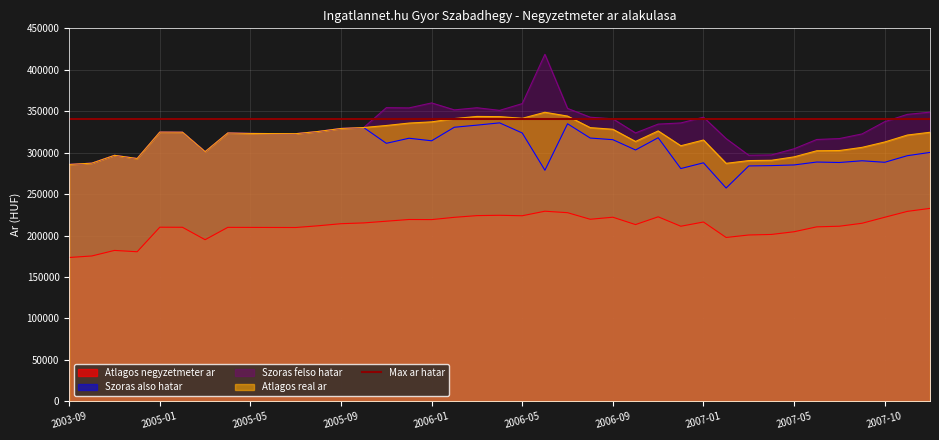

What is the difference between the Atlagos negyzetmeter ar values at 2007-01 and 2007-03?

15665